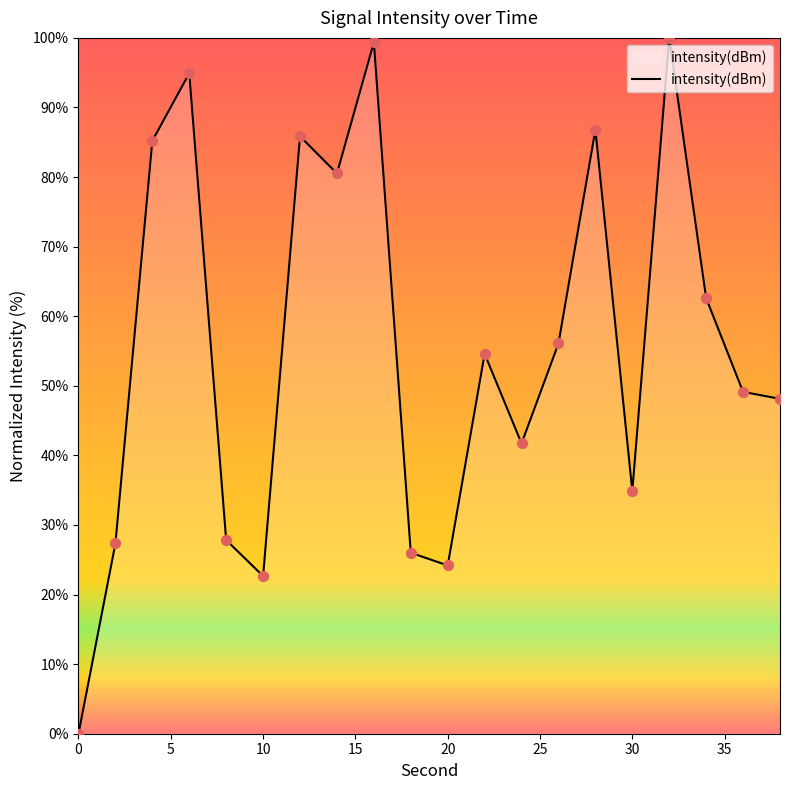

What is the maximum value shown in the chart?

100.0